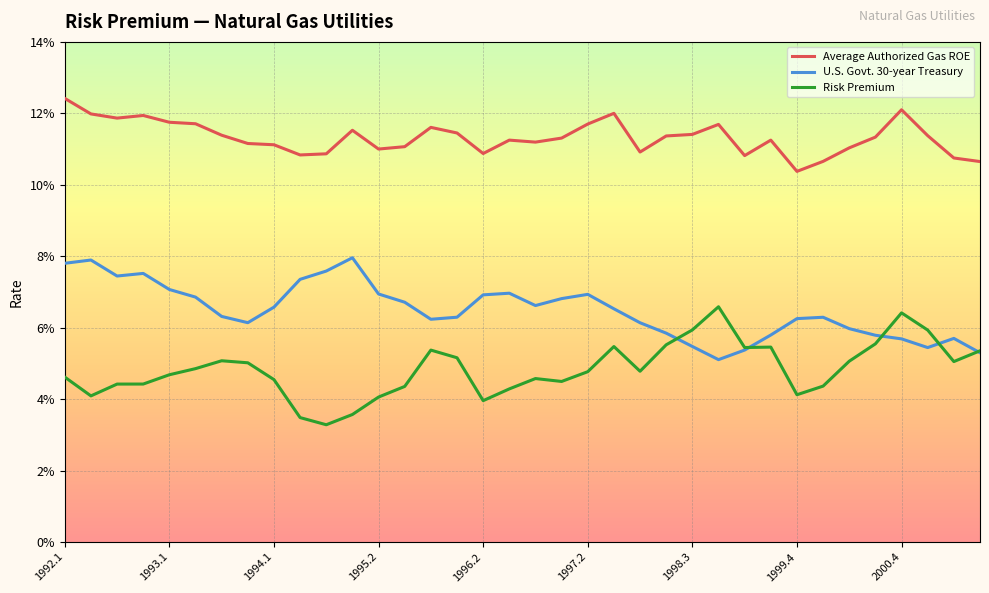

Is this an area chart (filled region under the line)?

No